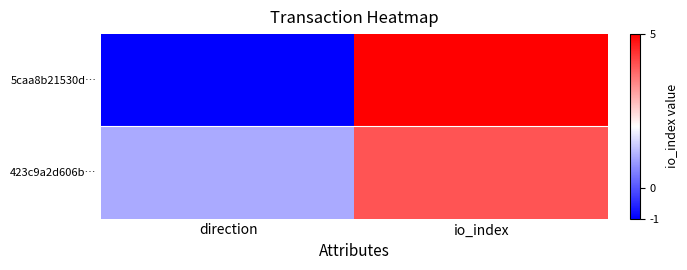

Rank the series at io_index from highest to lowest value.

5caa8b21530d…, 423c9a2d606b…